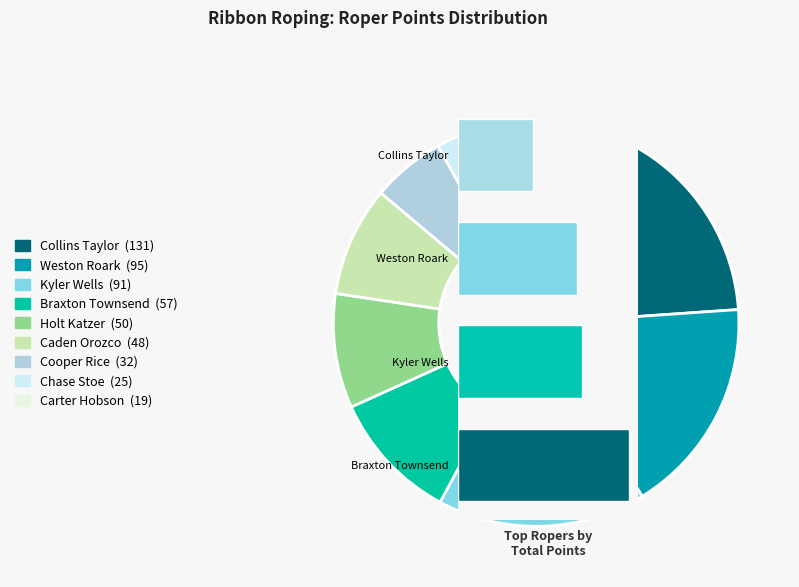

The Caden Orozco slice represents 9% of the pie. True or false?

True